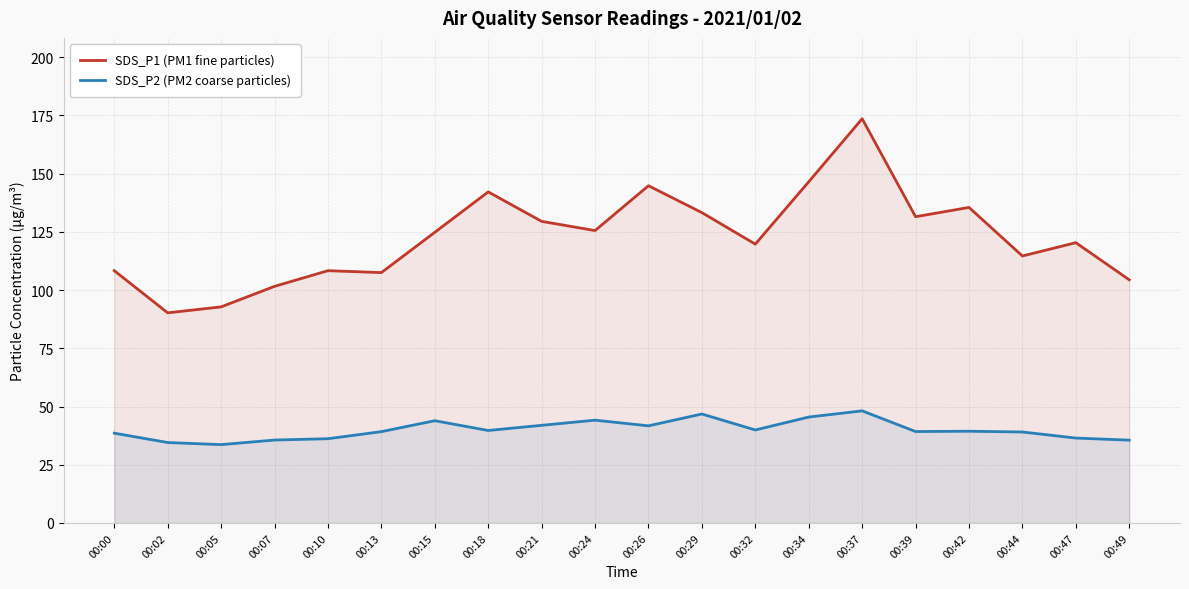

True or false: SDS_P1 (PM1 fine particles) has a value of 211.9 at 00:42.

False